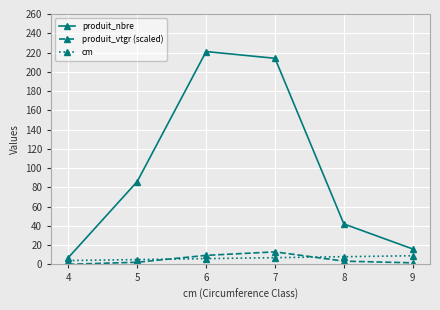

Is the value of produit_nbre at 5 greater than the value of cm at 5?

Yes